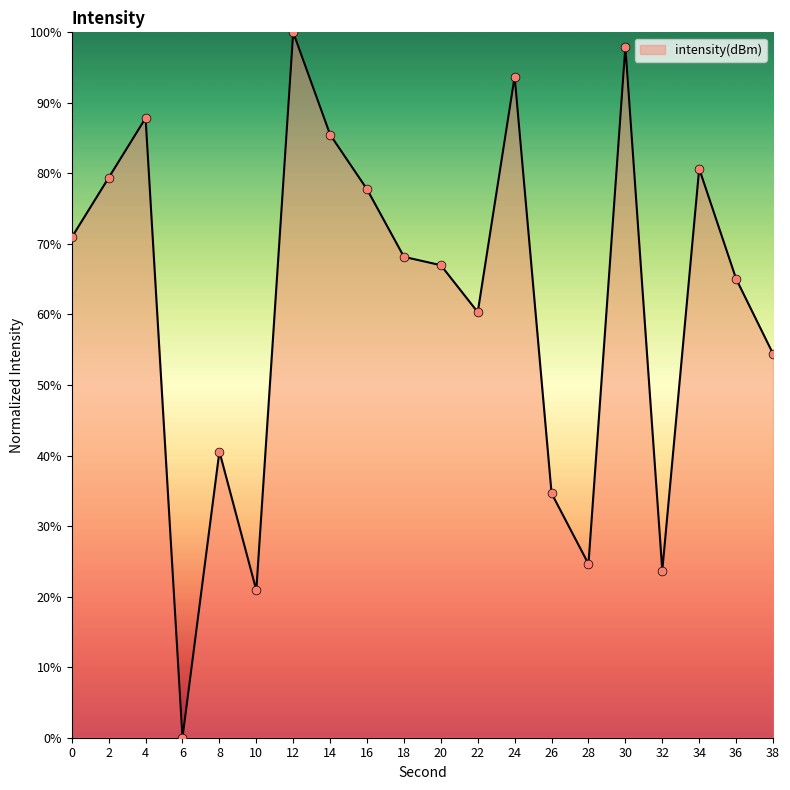

Which has a higher value, 34 or 10?

34